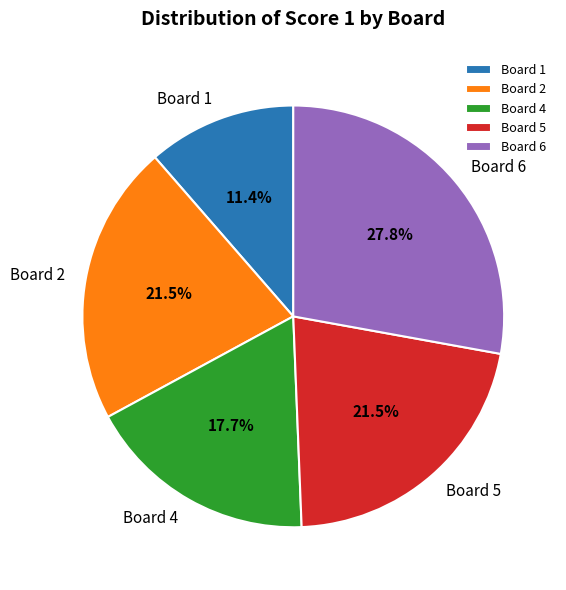

How many slices are in this pie chart?

5